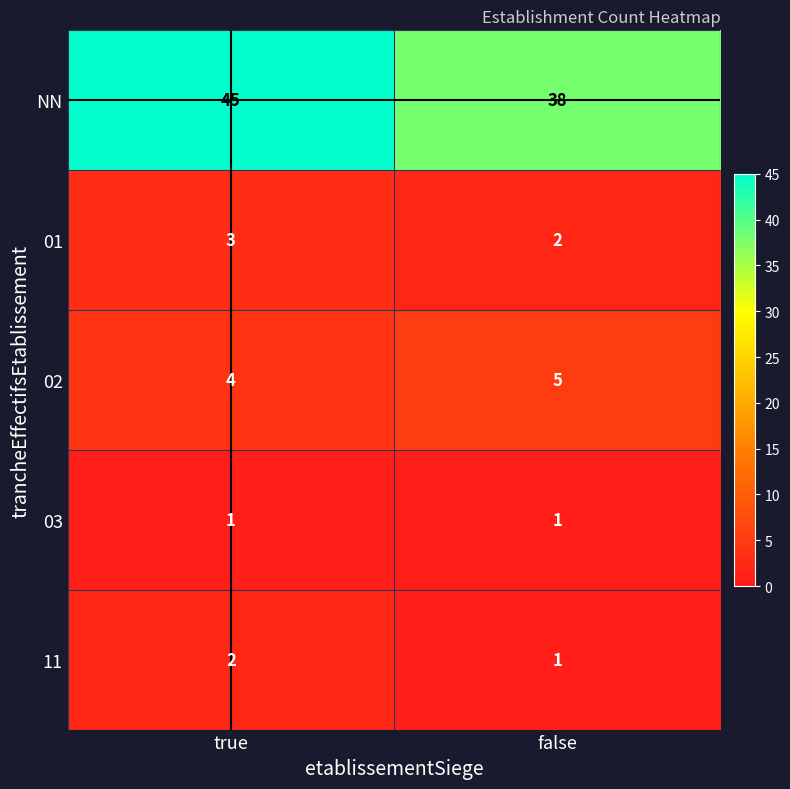

Which series has the widest spread of values?

NN